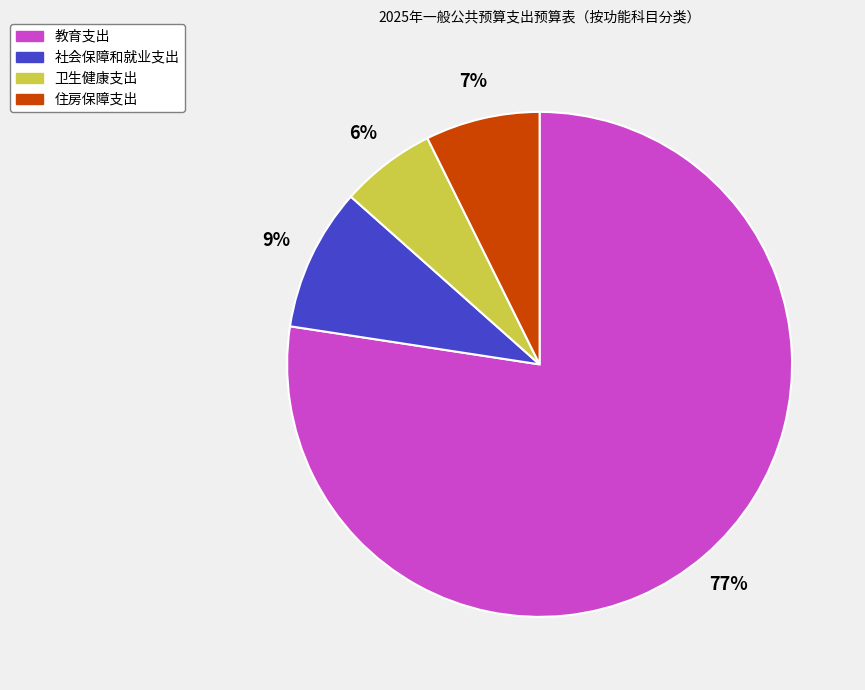

How many segments does this pie chart have?

4